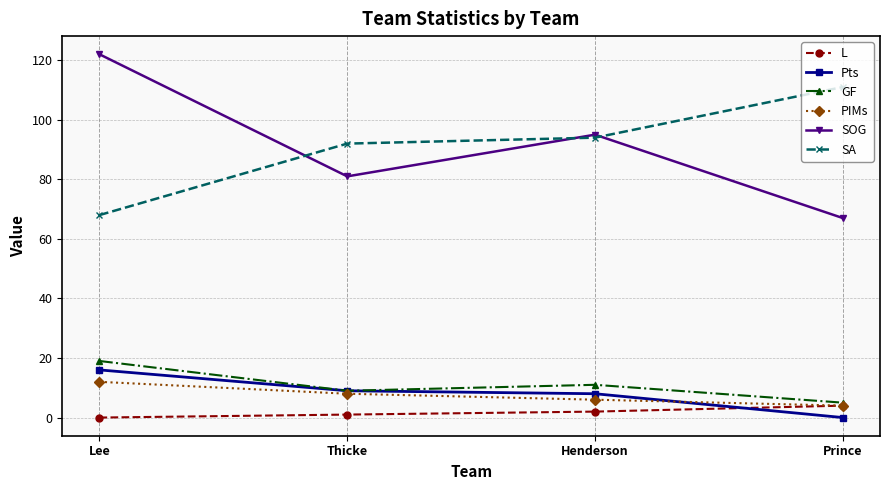

What value does the SOG series have at Henderson, to the nearest 5?

95